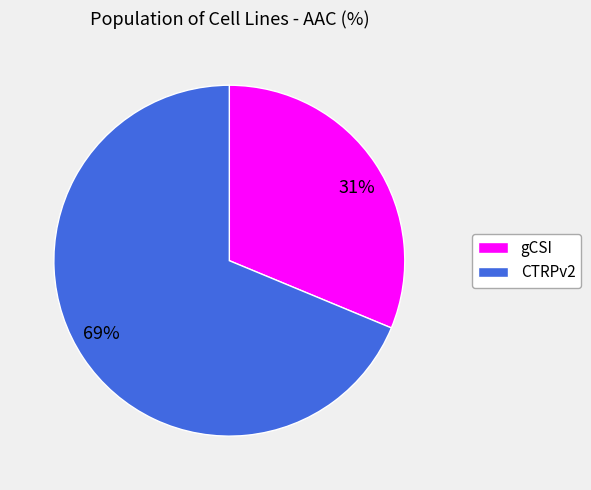

Which category accounts for the majority?

69%